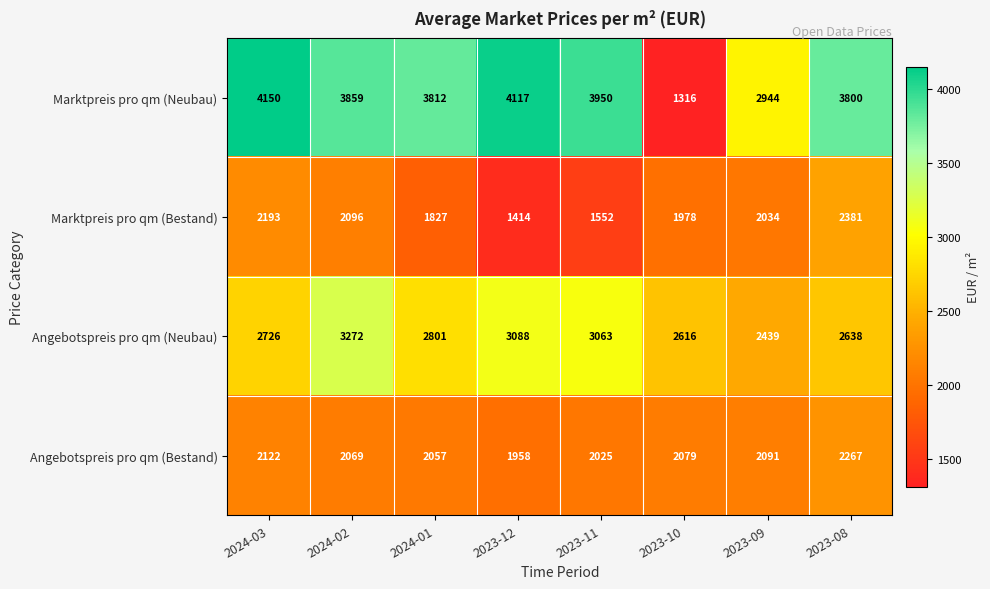

Rank the series by their maximum value, from lowest to highest.

Angebotspreis pro qm (Bestand), Marktpreis pro qm (Bestand), Angebotspreis pro qm (Neubau), Marktpreis pro qm (Neubau)